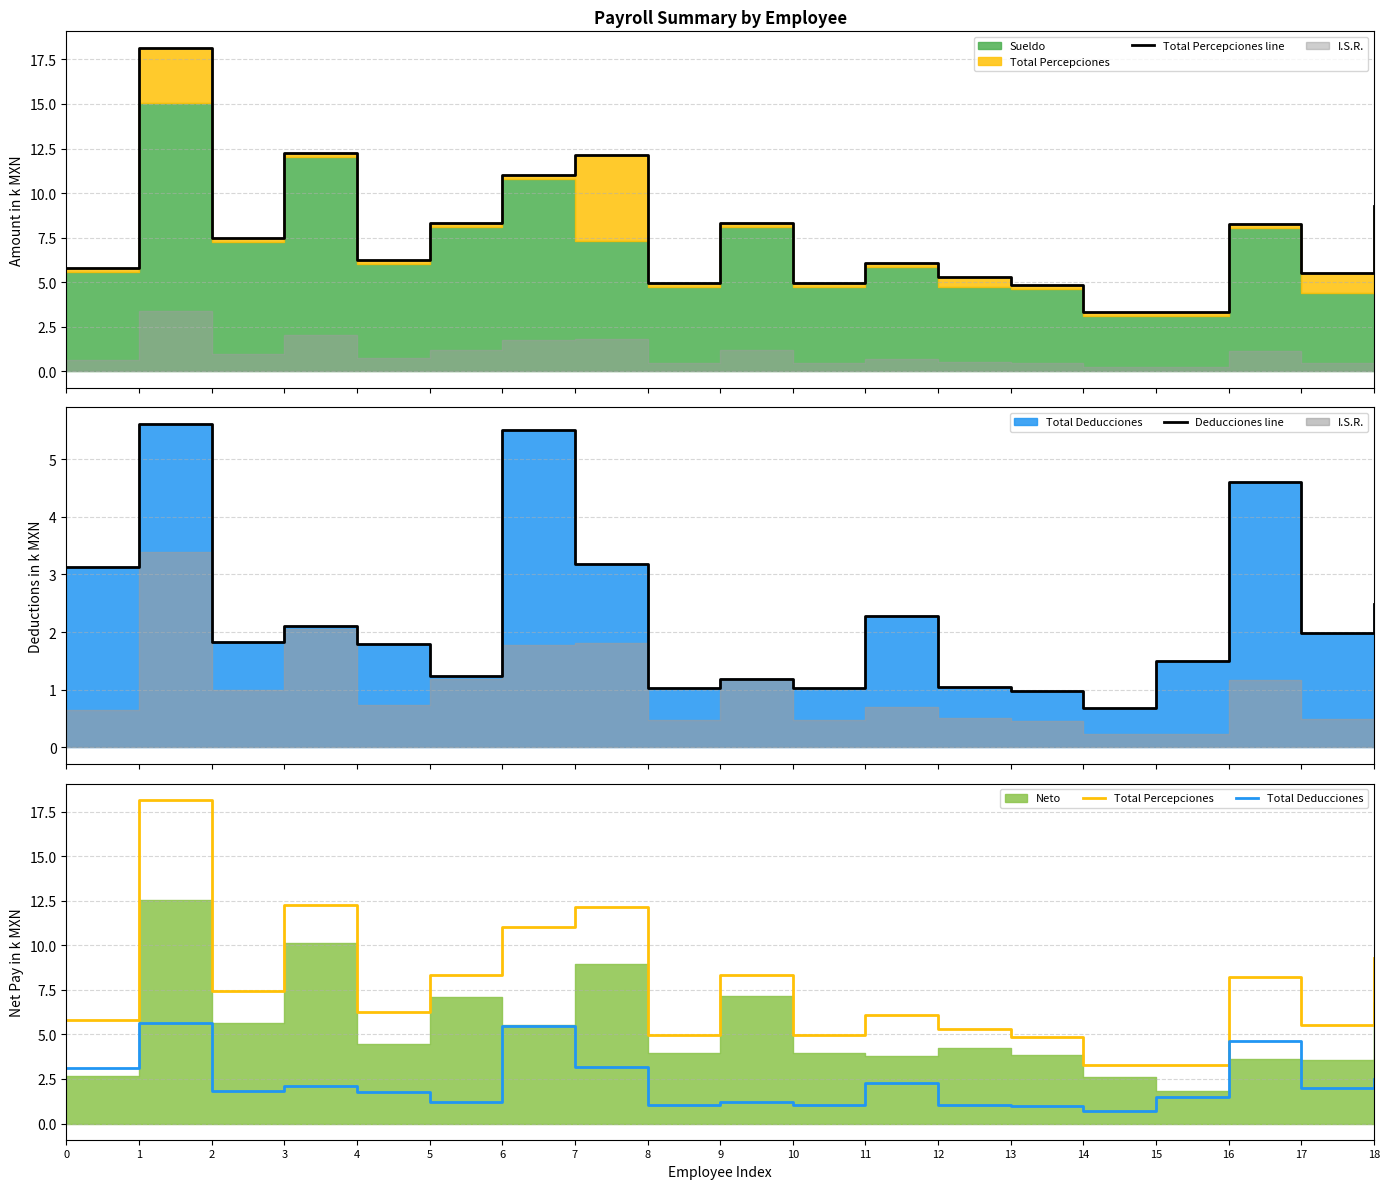

What is the value of the Total Percepciones point at the 2nd from the left?

18.2